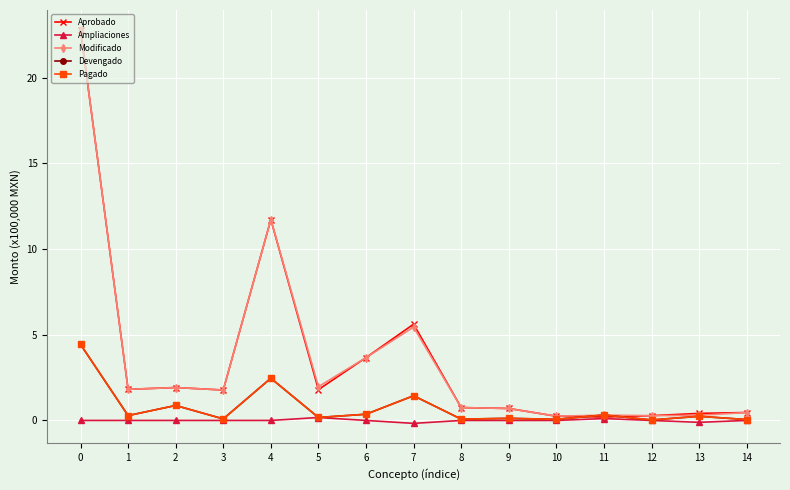

Reading left to right, transcribe all the data shown in this chart.

Aprobado: 22.8	1.8	1.9	1.8	11.7	1.8	3.7	5.6	0.8	0.7	0.2	0.2	0.3	0.4	0.5
Ampliaciones: 0.0	0.0	0.0	0.0	0.0	0.2	0.0	-0.2	0.0	0.0	0.0	0.1	0.0	-0.1	0.0
Modificado: 22.8	1.8	1.9	1.8	11.7	2.0	3.7	5.4	0.8	0.7	0.2	0.3	0.3	0.3	0.5
Devengado: 4.4	0.3	0.9	0.1	2.5	0.2	0.4	1.4	0.1	0.1	0.1	0.3	0.0	0.2	0.1
Pagado: 4.4	0.3	0.9	0.1	2.5	0.2	0.4	1.4	0.1	0.1	0.1	0.3	0.0	0.2	0.1